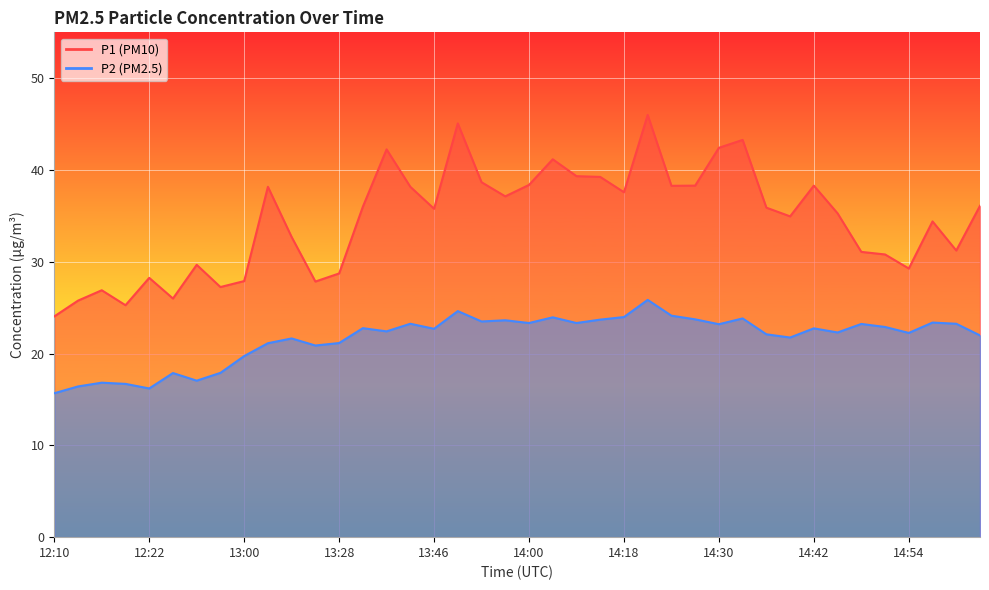

Which series has the widest spread of values?

P1